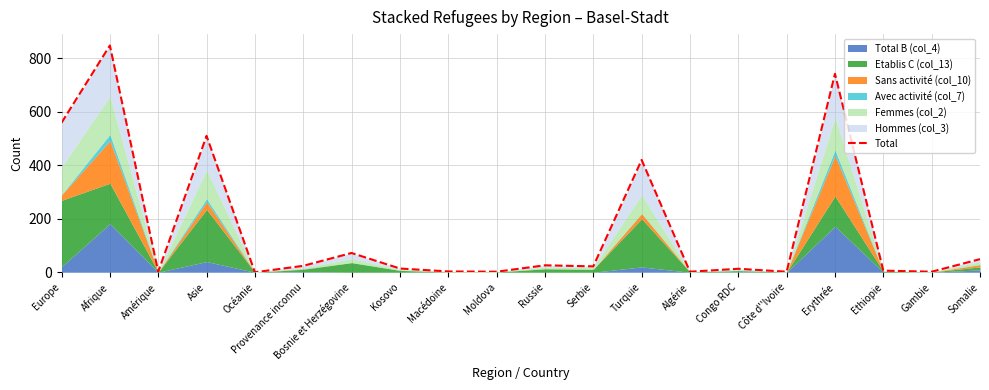

How many categories are shown in the chart?

20